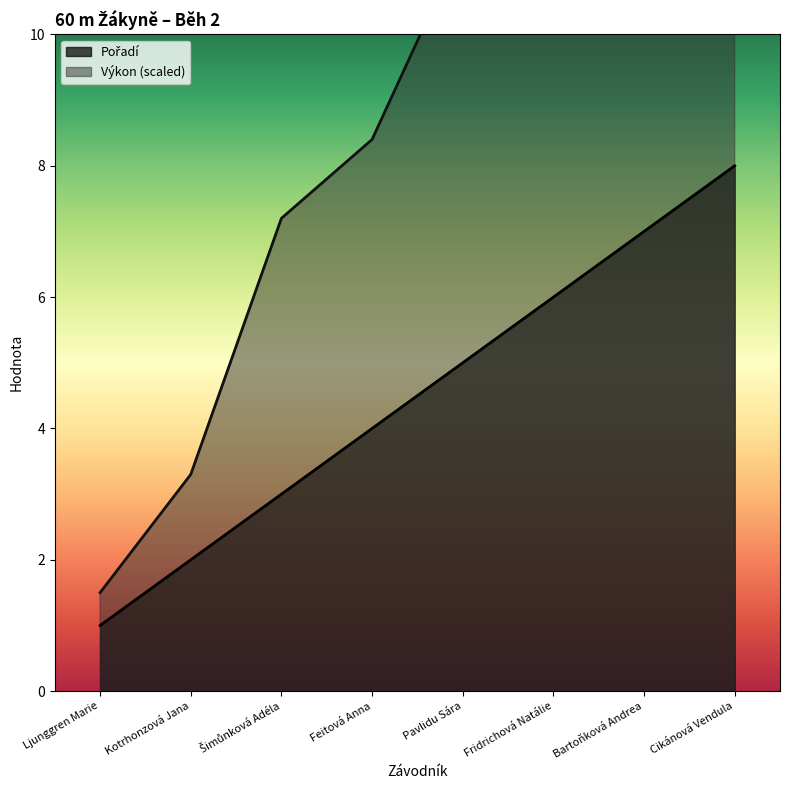

True or false: Pořadí has more than 2 points higher than both neighbors.

False